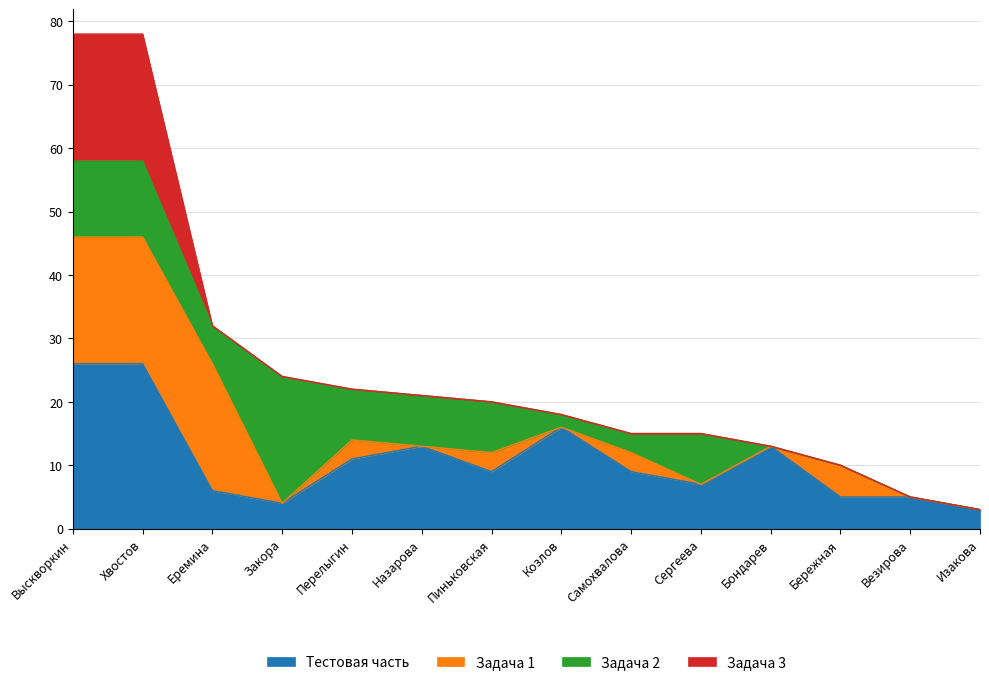

What is the value of the Задача 2 point at the 6th from the left?

8